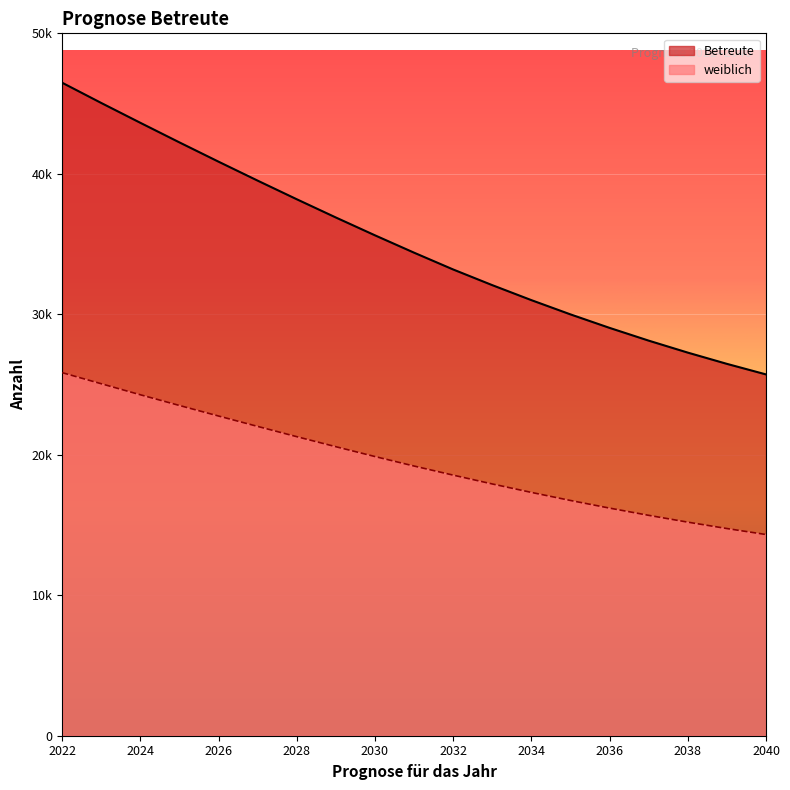

Is it true that Betreute equals 52245.3 at 2035?

False